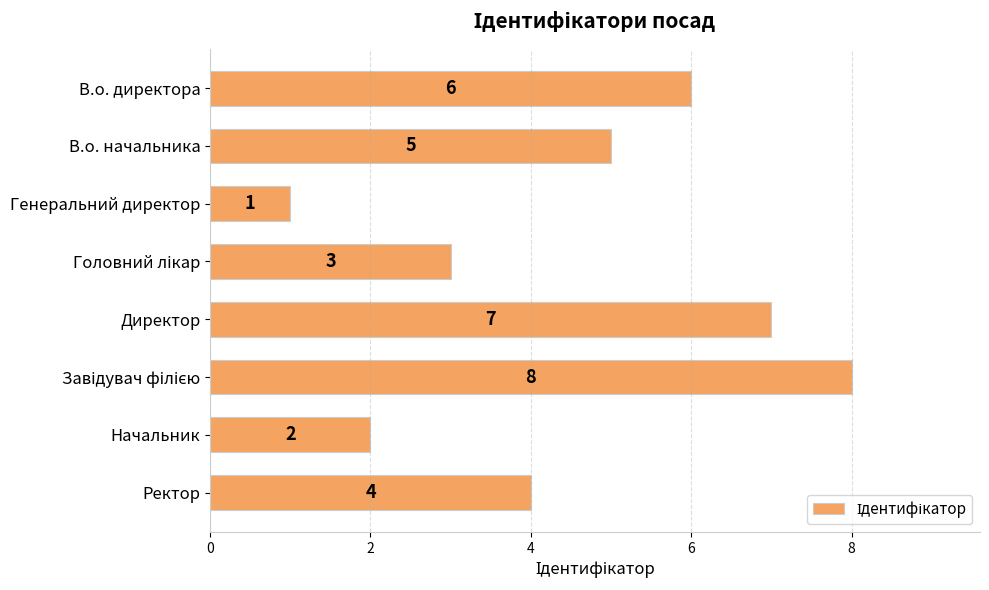

Reading top to bottom, transcribe all the data shown in this chart.

6	5	1	3	7	8	2	4